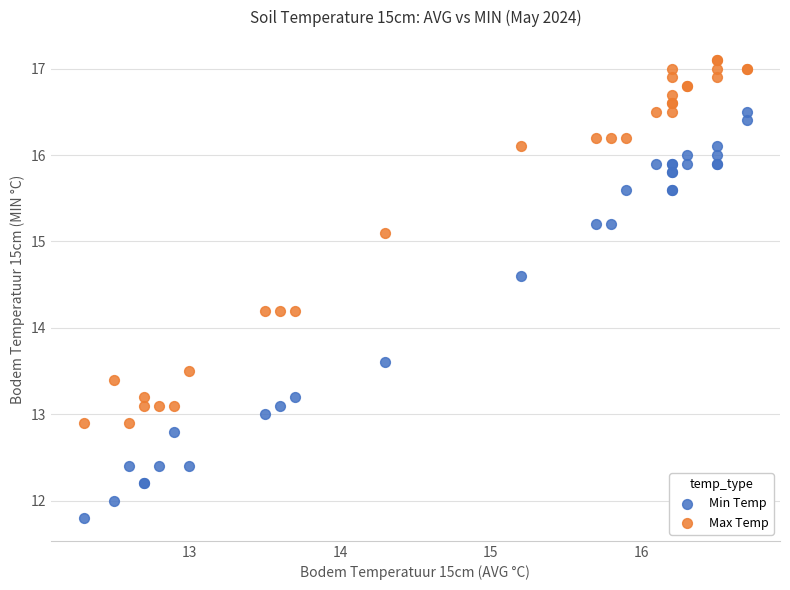

Which series reaches the minimum Y coordinate?

Min Temp